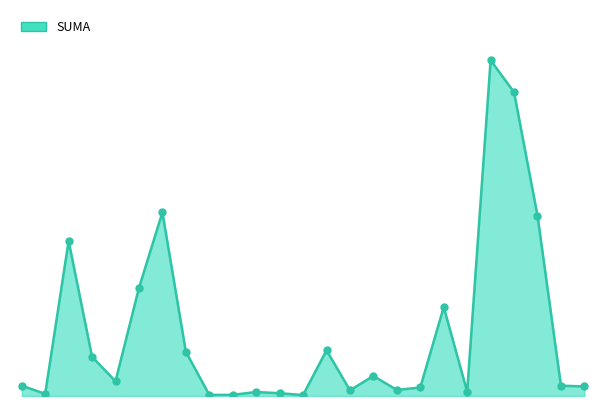

How many lines are shown in the chart?

1